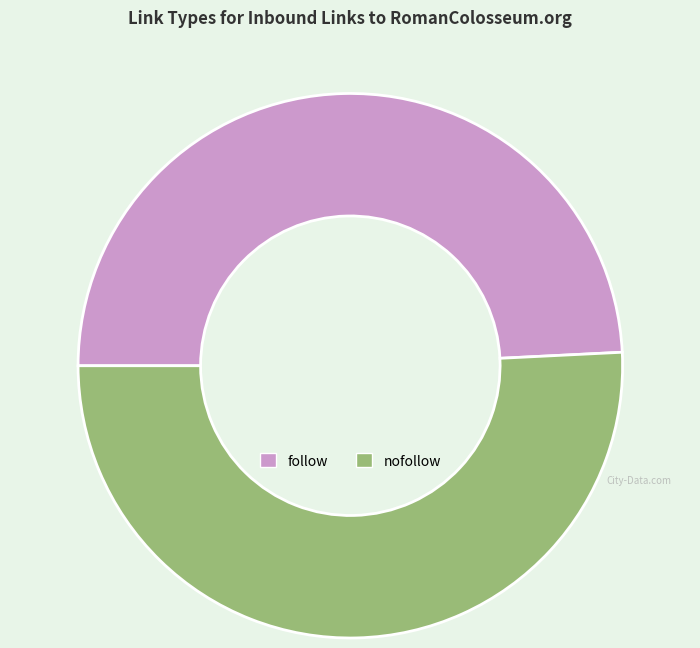

Which slice is the largest?

nofollow